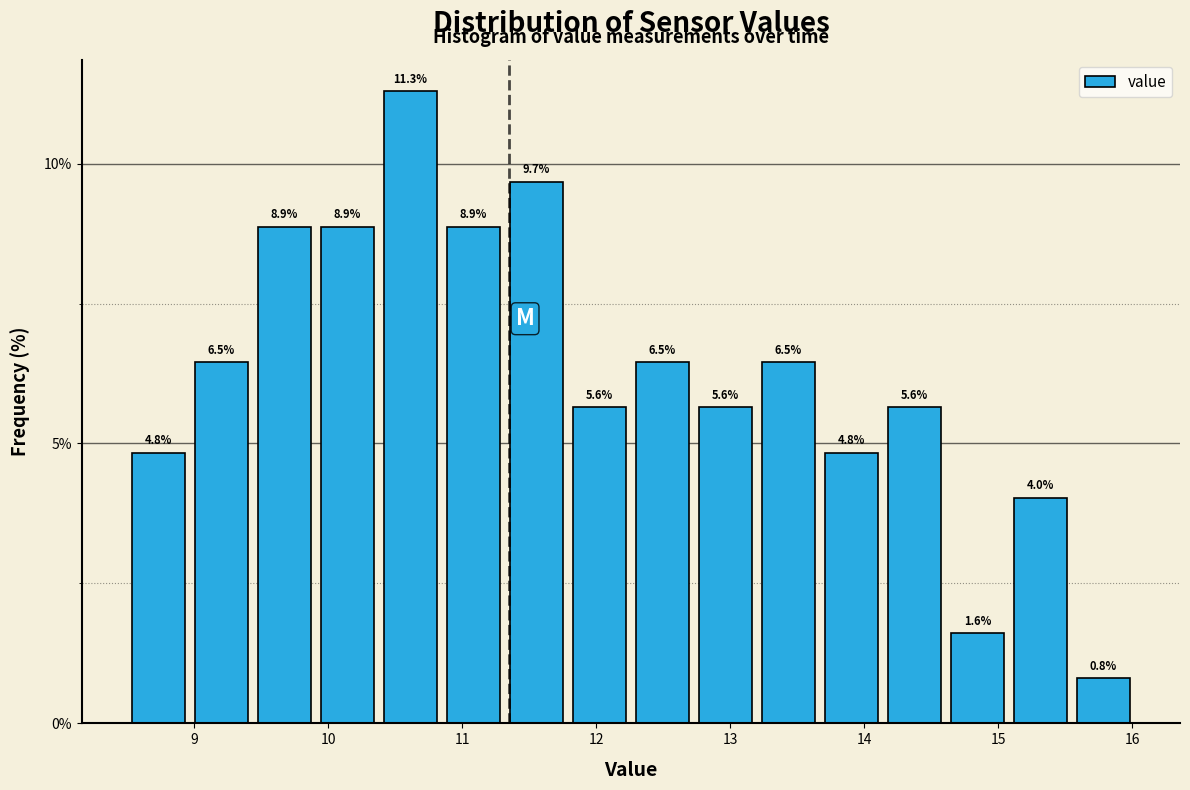

Reading left to right, transcribe this chart: for each bar, give the range it covers on the x-axis and its height. The bar edges are not printed on the chart, so give them approximately, as read against the axis.

8.50 to 8.97: 4.8
8.97 to 9.44: 6.5
9.44 to 9.91: 8.9
9.91 to 10.38: 8.9
10.38 to 10.85: 11.3
10.85 to 11.32: 8.9
11.32 to 11.79: 9.7
11.79 to 12.26: 5.6
12.26 to 12.73: 6.5
12.73 to 13.20: 5.6
13.20 to 13.67: 6.5
13.67 to 14.14: 4.8
14.14 to 14.61: 5.6
14.61 to 15.08: 1.6
15.08 to 15.55: 4.0
15.55 to 16.02: 0.8